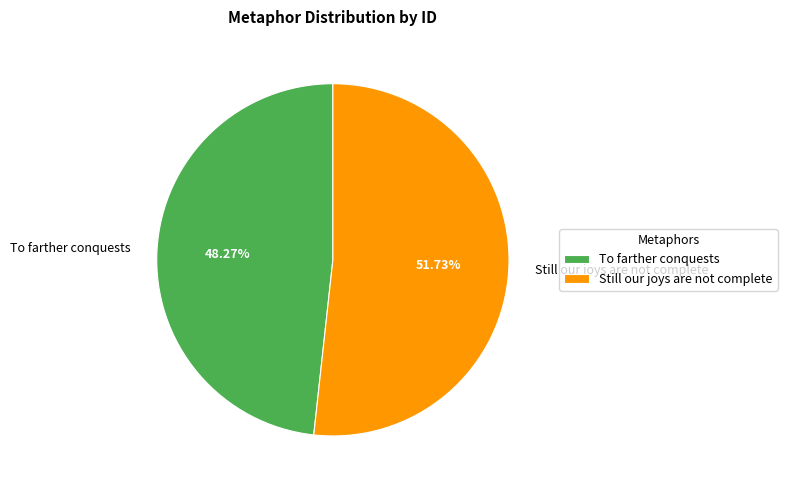

How much of the chart is everything except To farther conquests?

51.7%